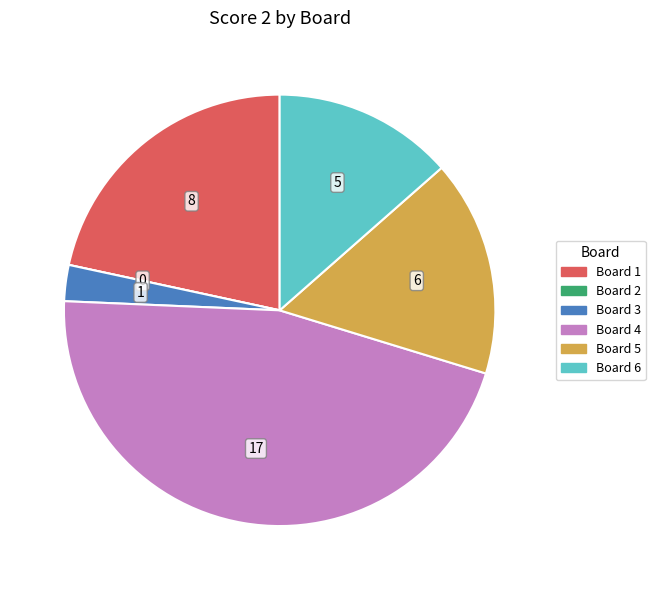

Is there a majority slice in this chart?

No